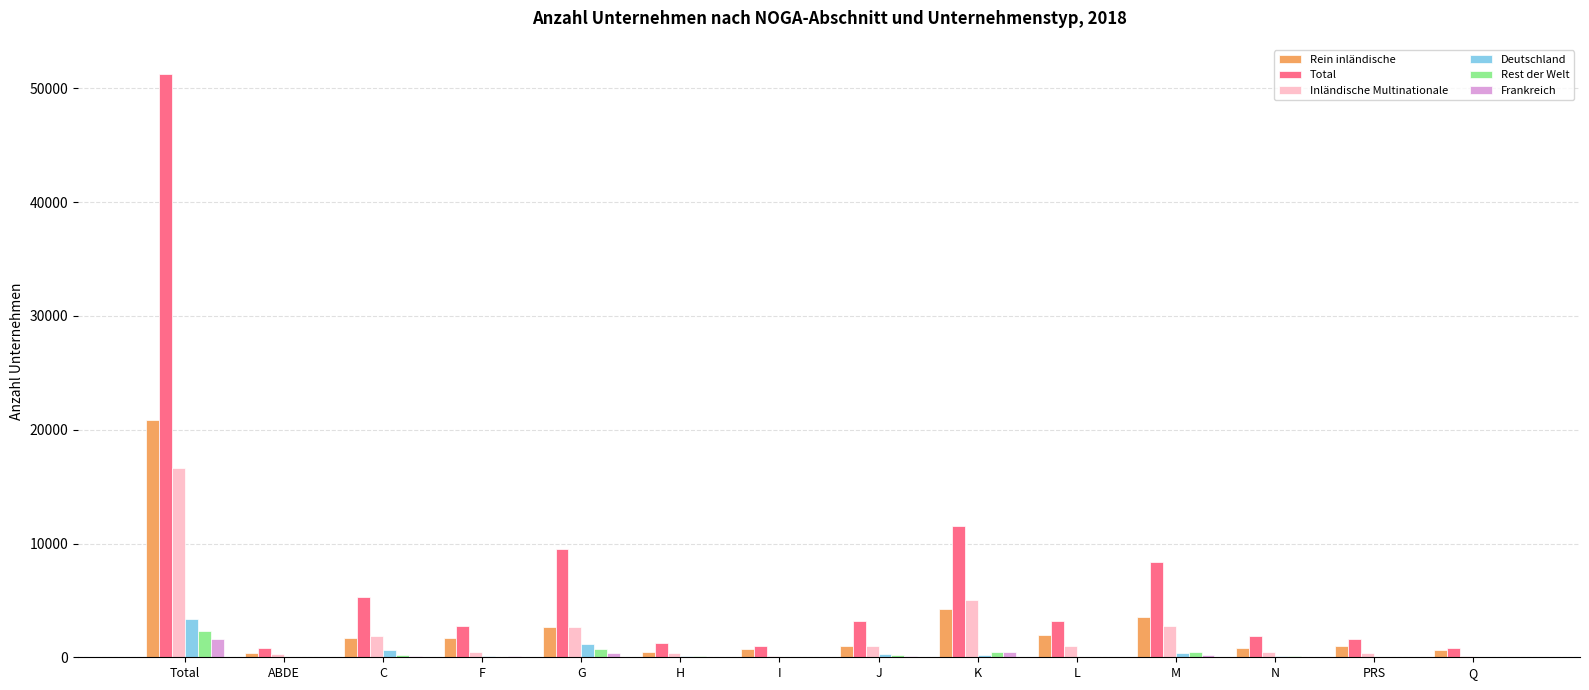

Which series has the largest total across all categories?

Total